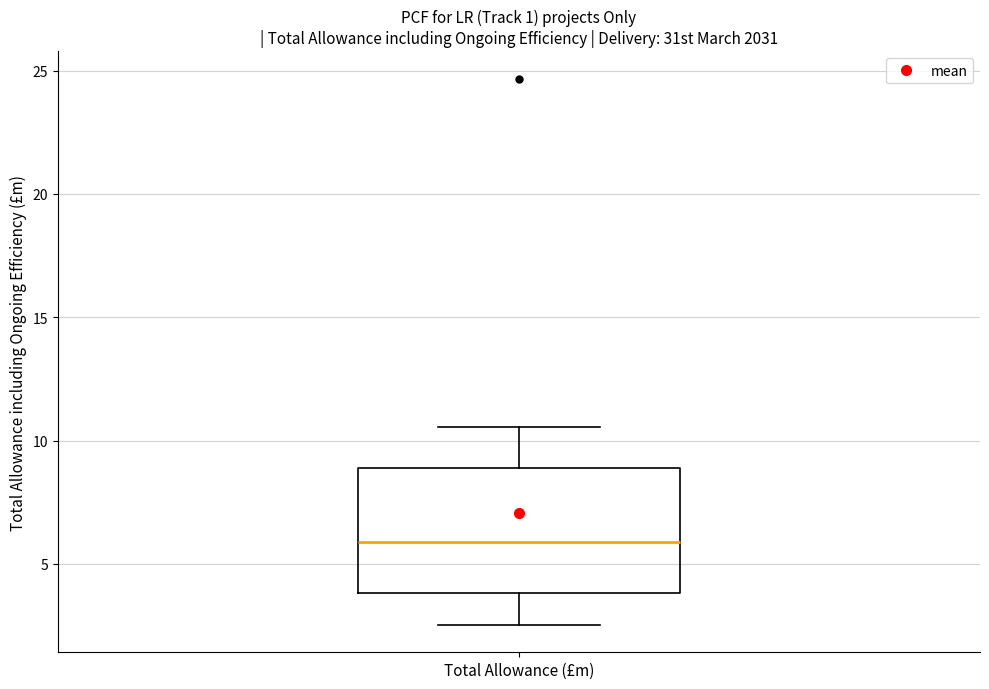

Read this box plot against the y-axis: the position of the median line, the range covered by the box, and the ends of both whiskers. The values are not printed on the chart, so give them approximately, as read against the axis.

median 6.0, box 4.0 to 9.0, whiskers 2.5 to 10.5